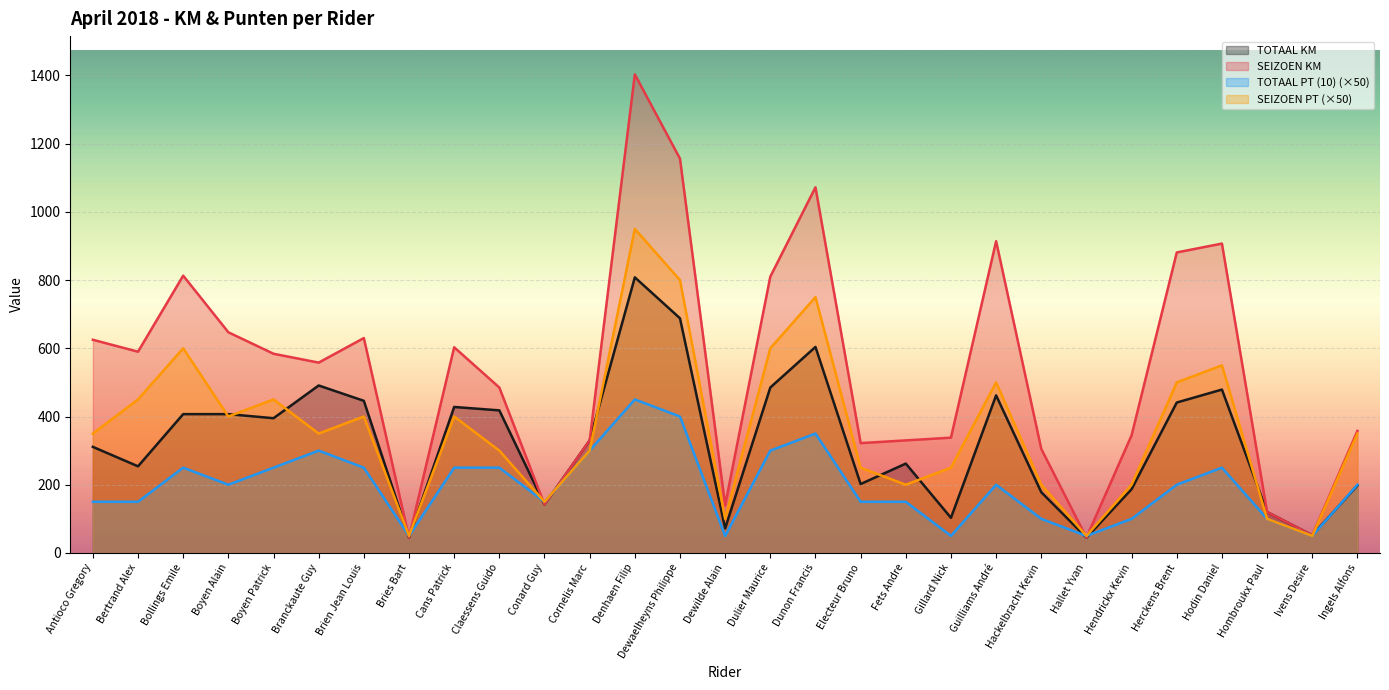

How many values in the TOTAAL KM series exceed 330?

14